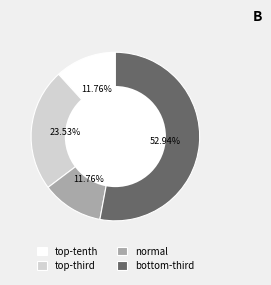

How many slices are in this pie chart?

4